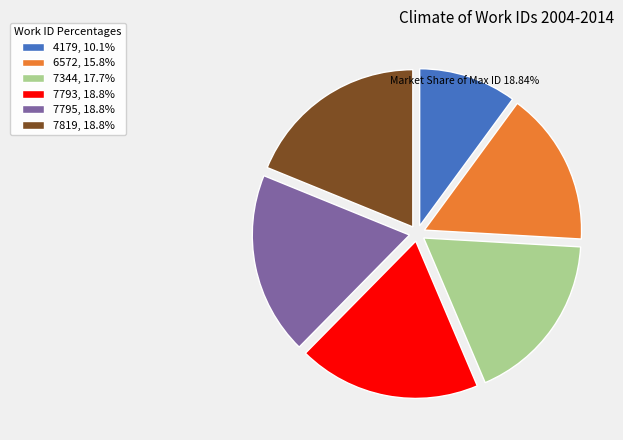

Which category has the smallest portion of the pie?

4179